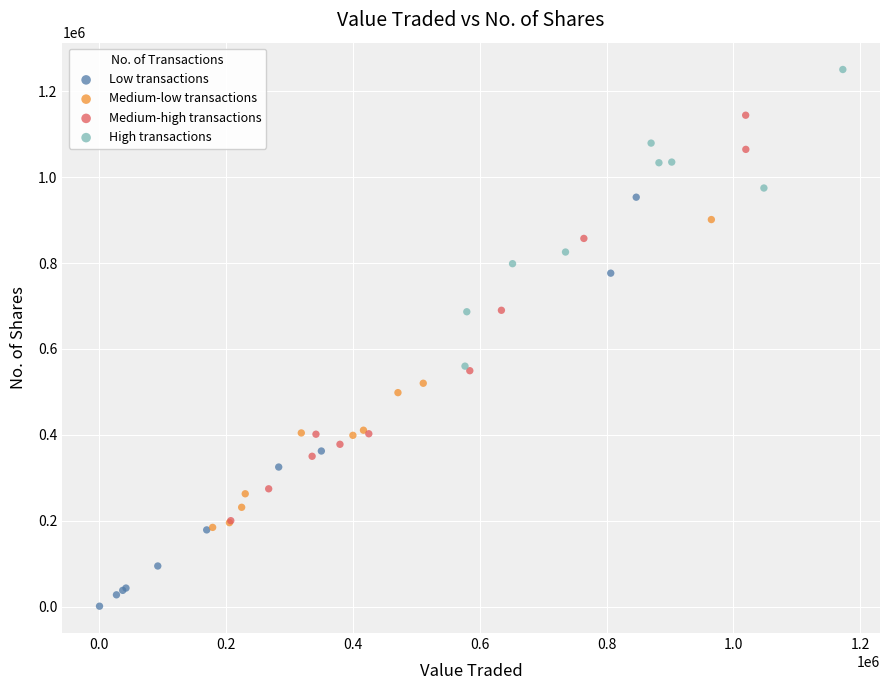

Which series contains the lowest Y value?

Low transactions